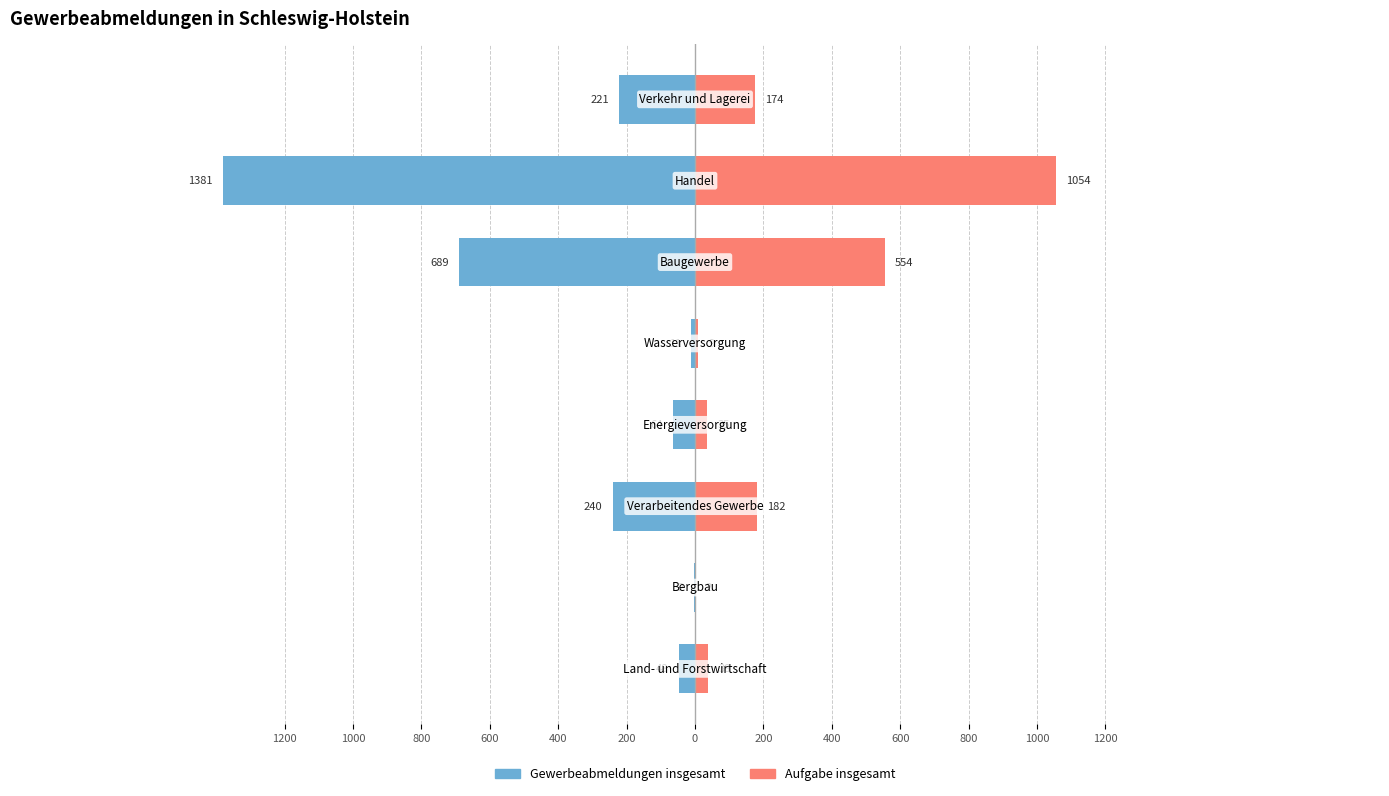

How many bars are there in total?

16